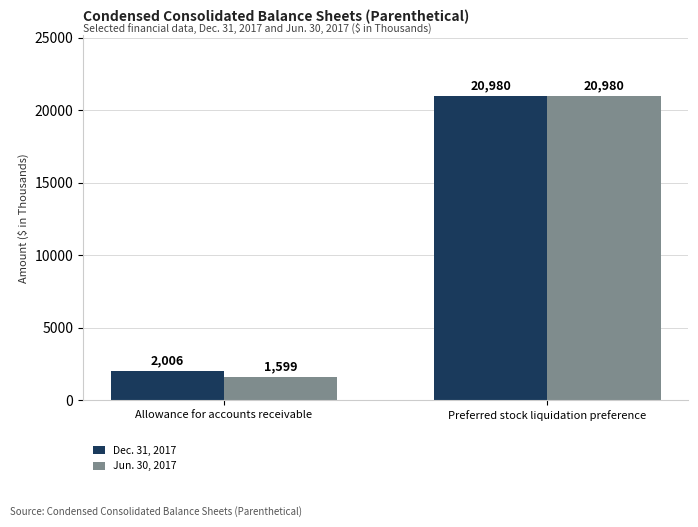

Are the bars horizontal?

No